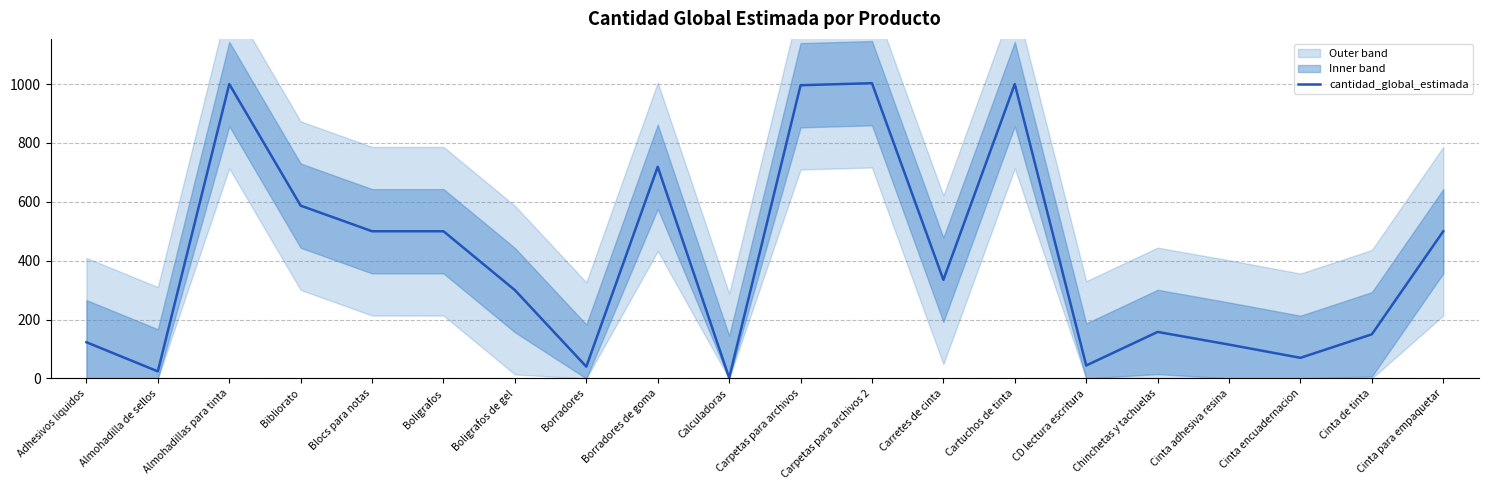

Does the chart have visible grid lines?

Yes